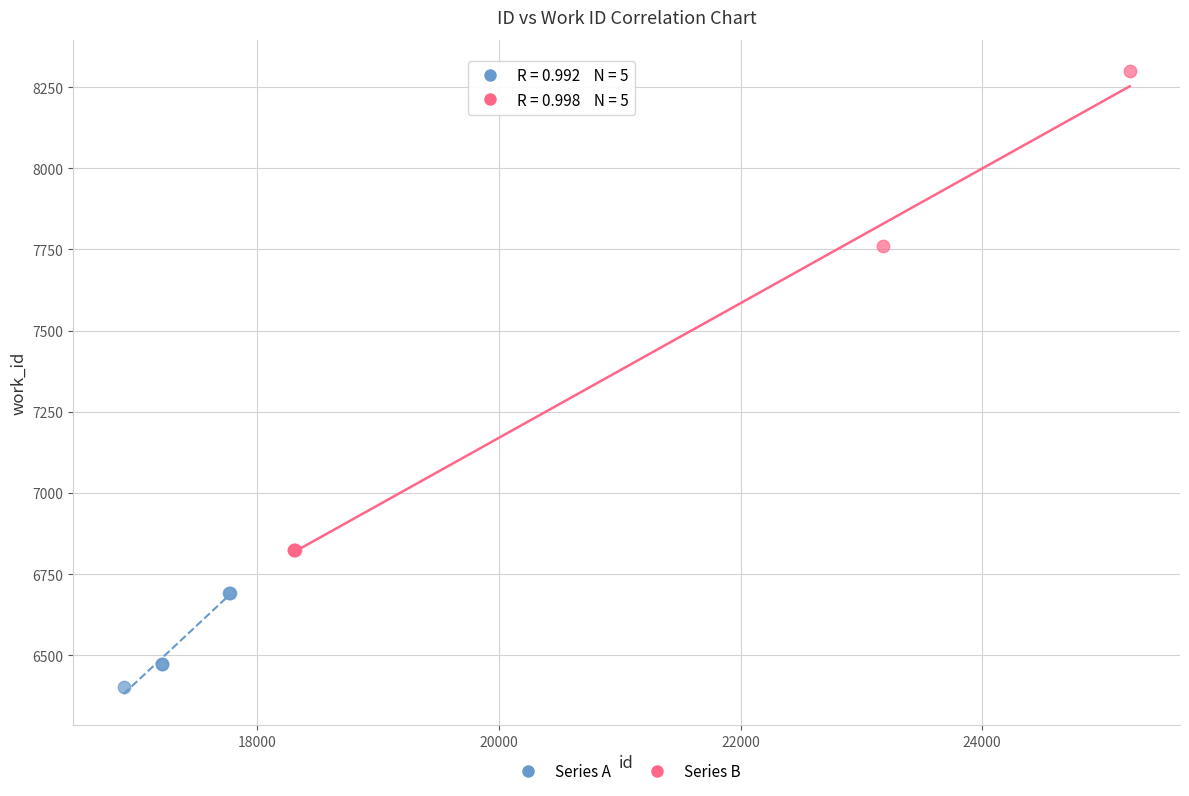

Which series reaches the minimum Y coordinate?

Series A